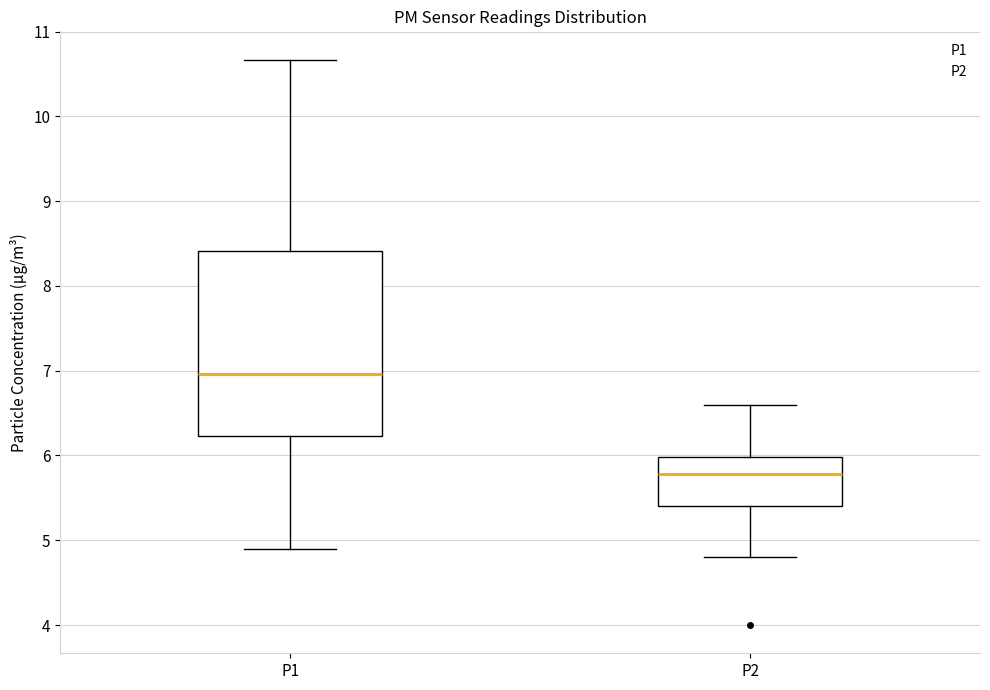

Where is the lower edge of the box for P2 on the y-axis? The values are not printed on the chart, so give them approximately, as read against the axis.

5.4